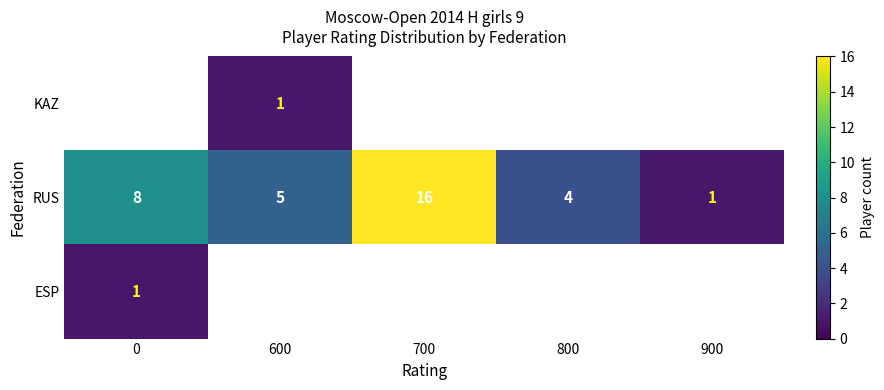

True or false: RUS has a value of 1 at 900.

True